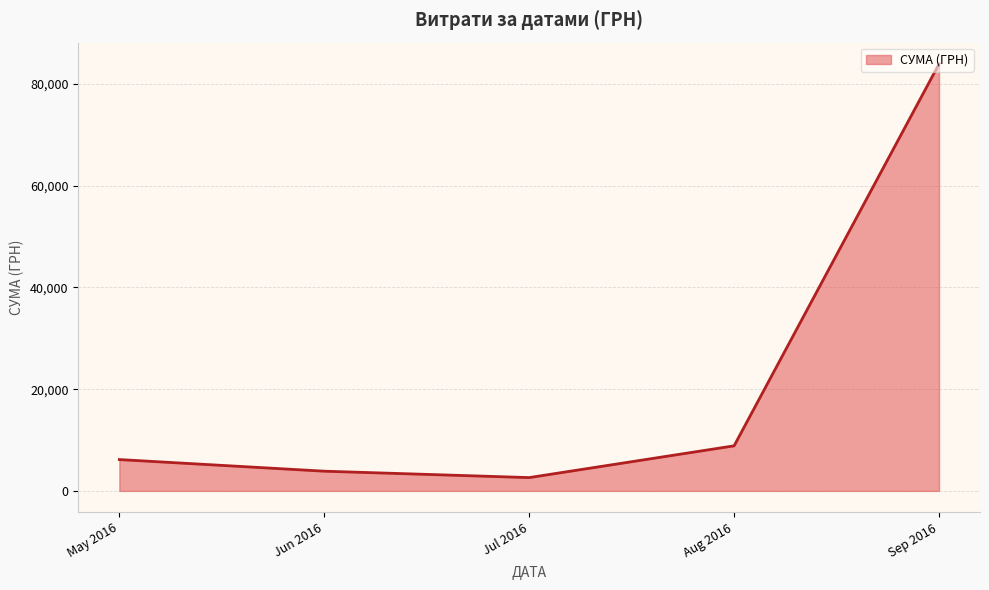

The value at Aug 2016 is 2597.9. True or false?

False